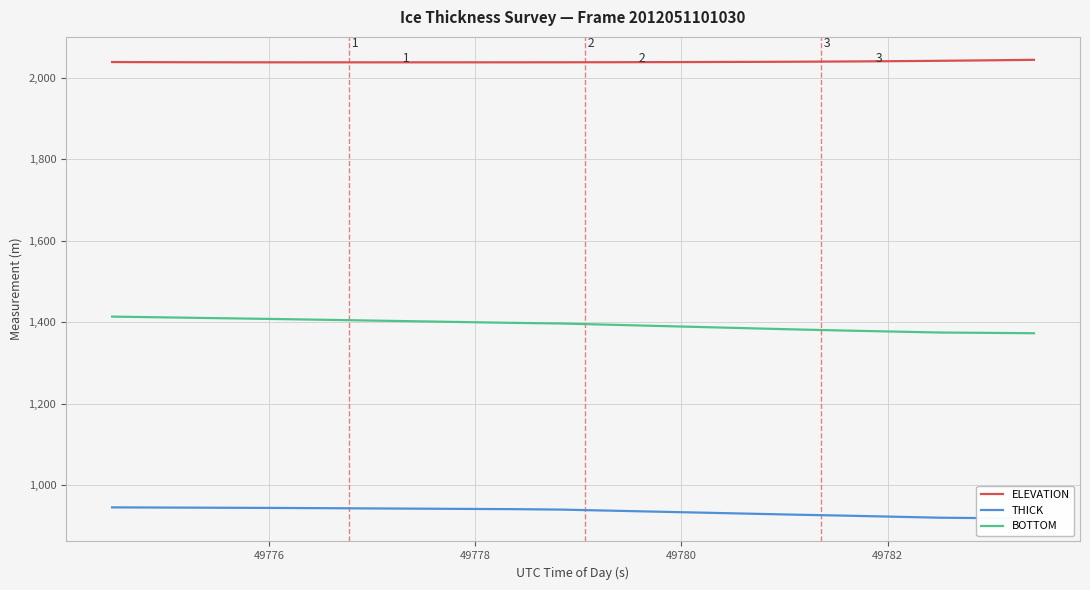

True or false: ELEVATION and BOTTOM intersect in this chart.

False